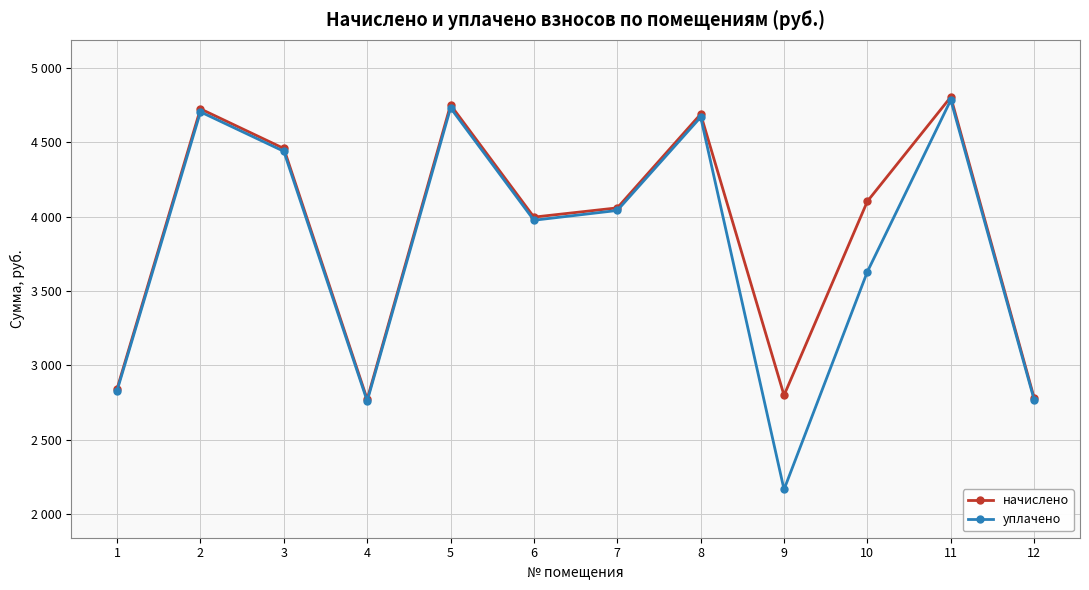

What is the spread (max minus min) of values at 10?

473.5